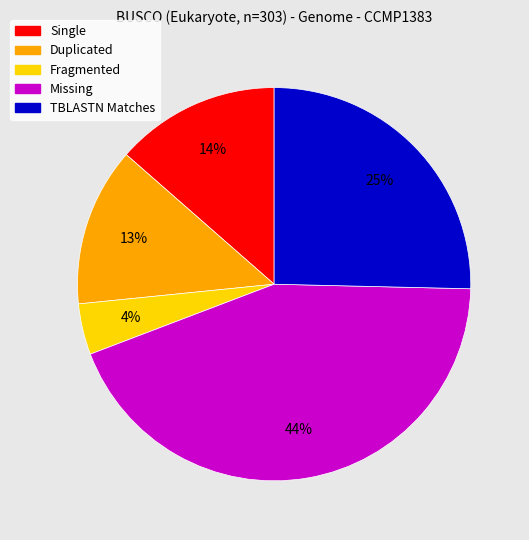

Which has a higher value, Fragmented or Missing?

Missing